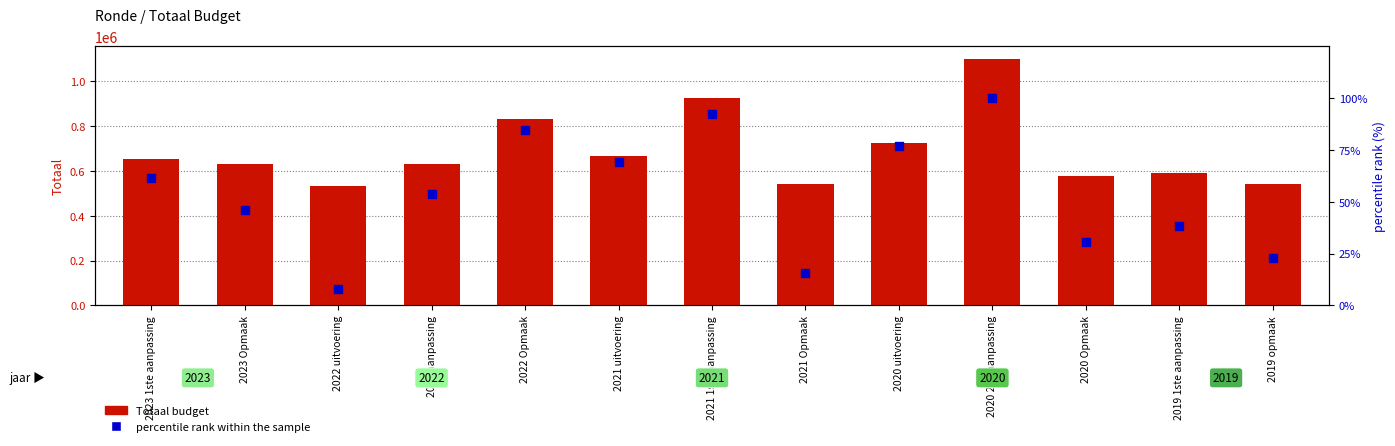

Which series reaches the minimum Y coordinate?

percentile rank within the sample